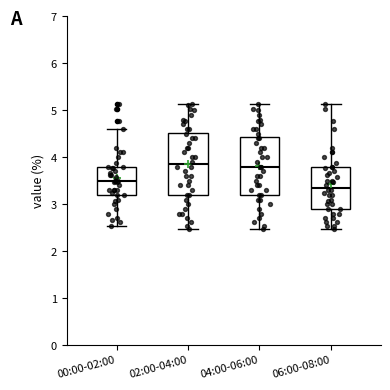

Where is the lower edge of the box for 02:00-04:00 on the y-axis? The values are not printed on the chart, so give them approximately, as read against the axis.

3.2